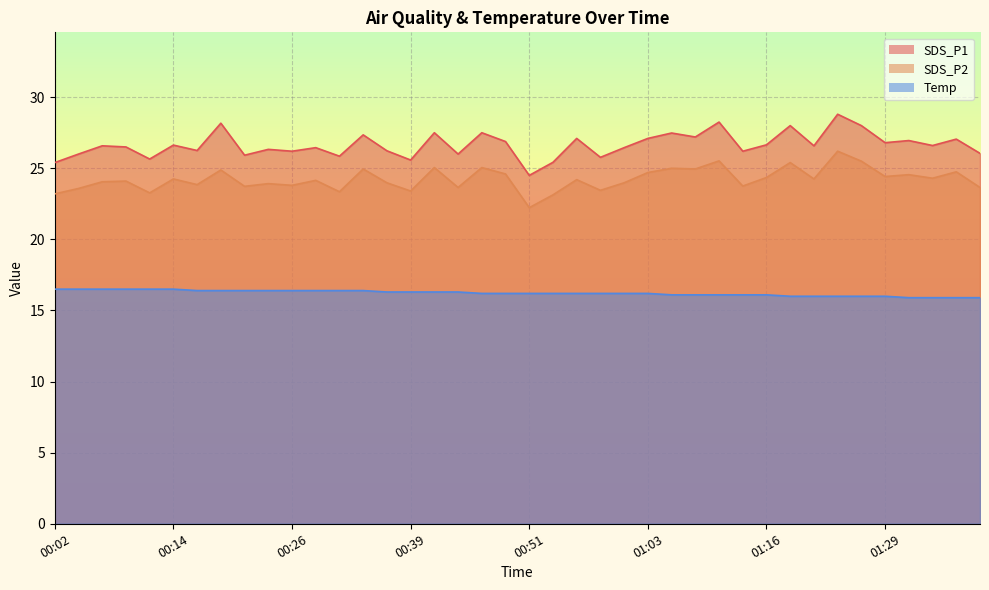

Count the number of categories in the chart.

40